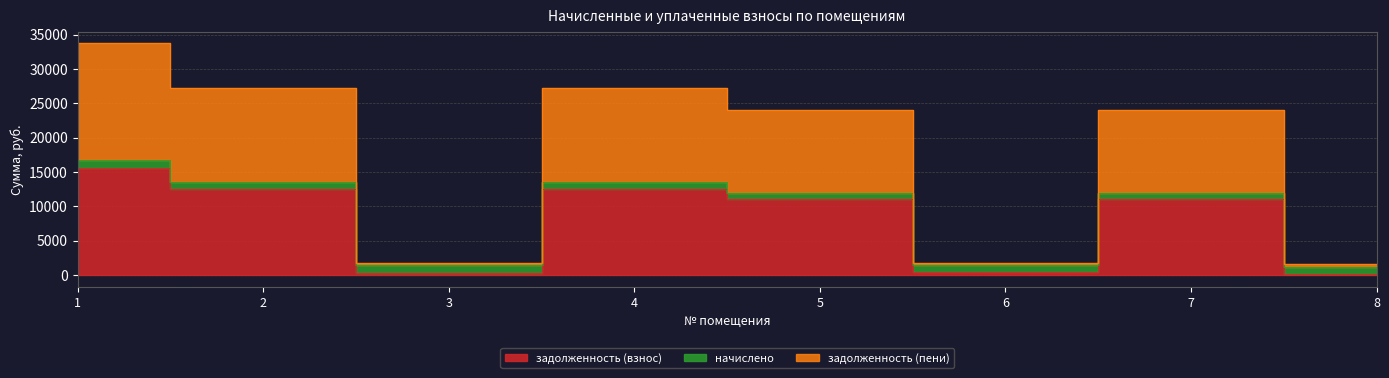

Which category has the lowest value in the задолженность (взнос) series?

8